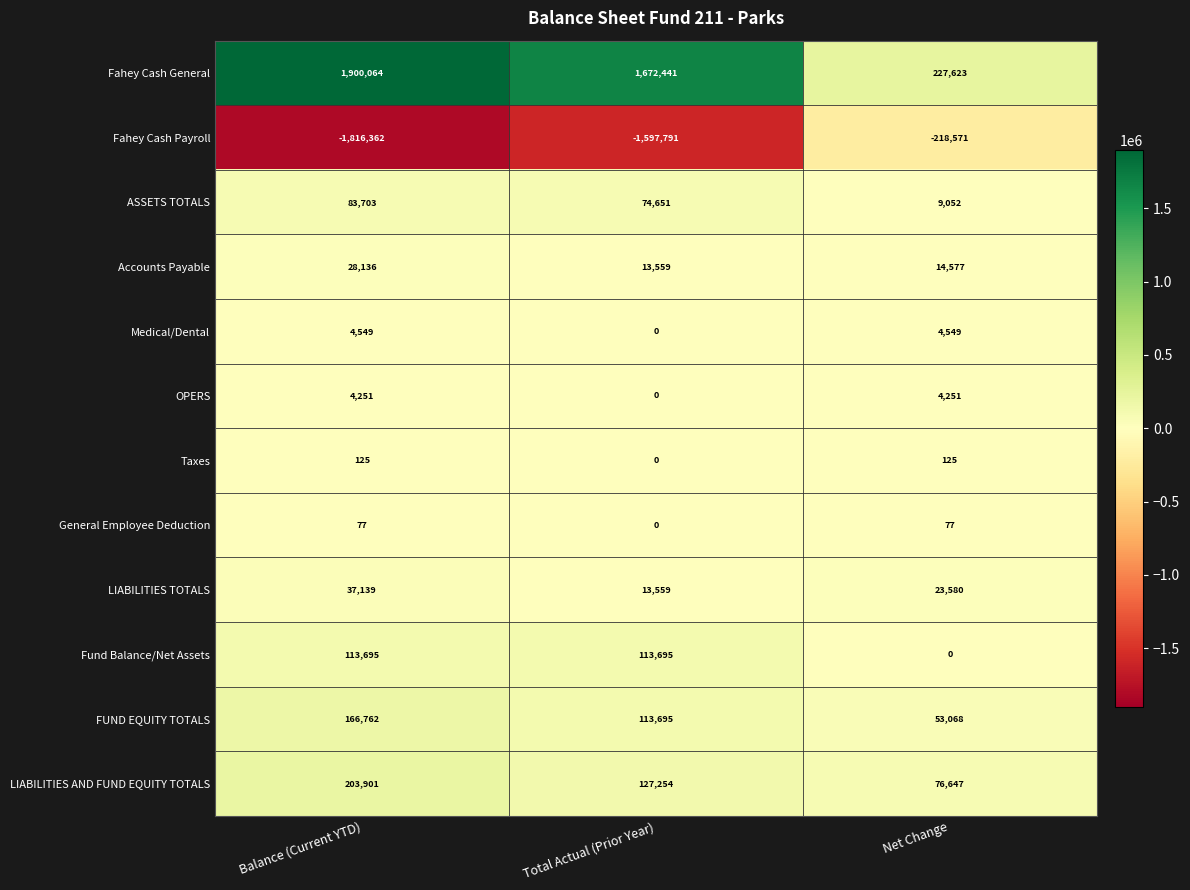

What is the maximum value shown in the chart?

1900064